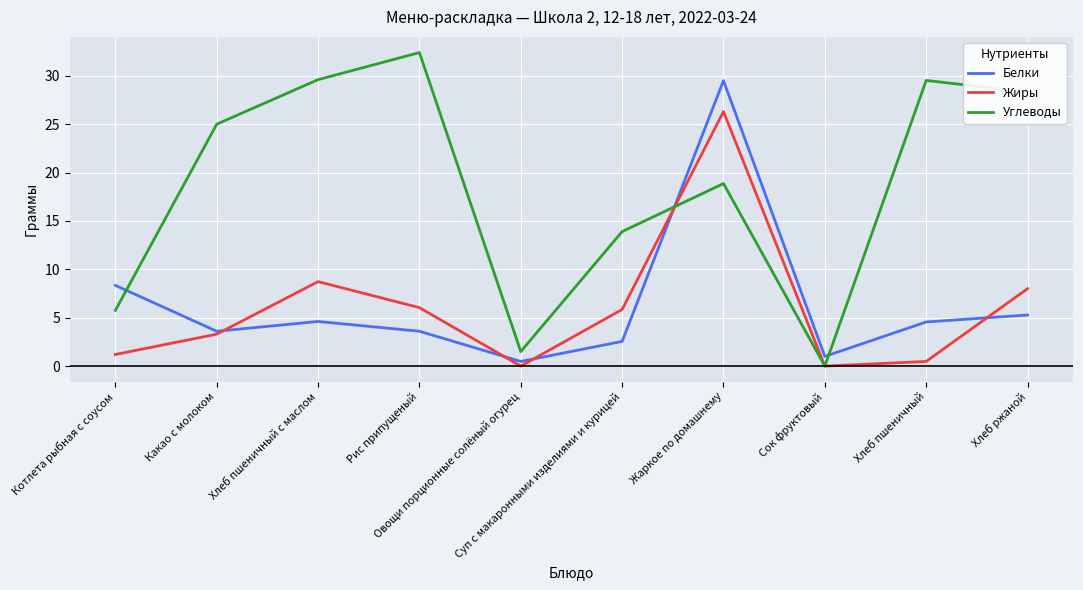

What is the sum of all Жиры values?

59.9